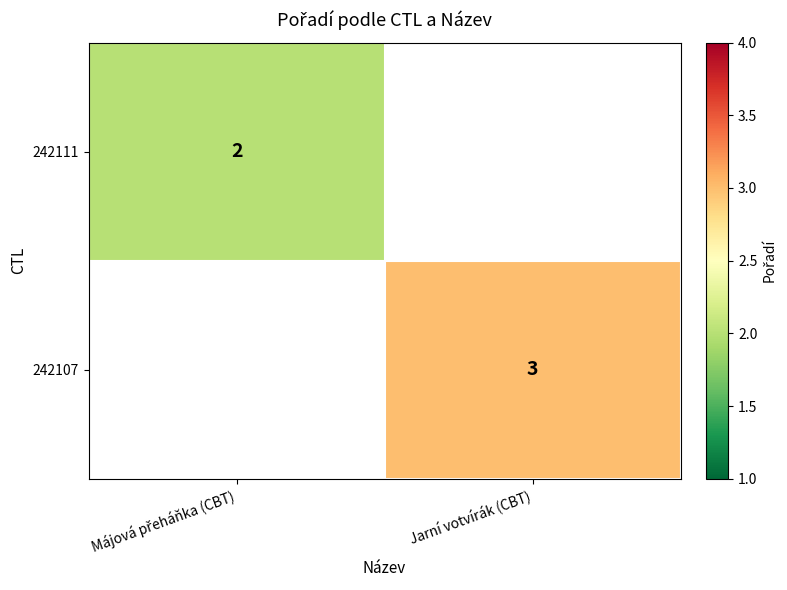

Is it true that 242107 equals 4 at Jarní votvírák (CBT)?

False